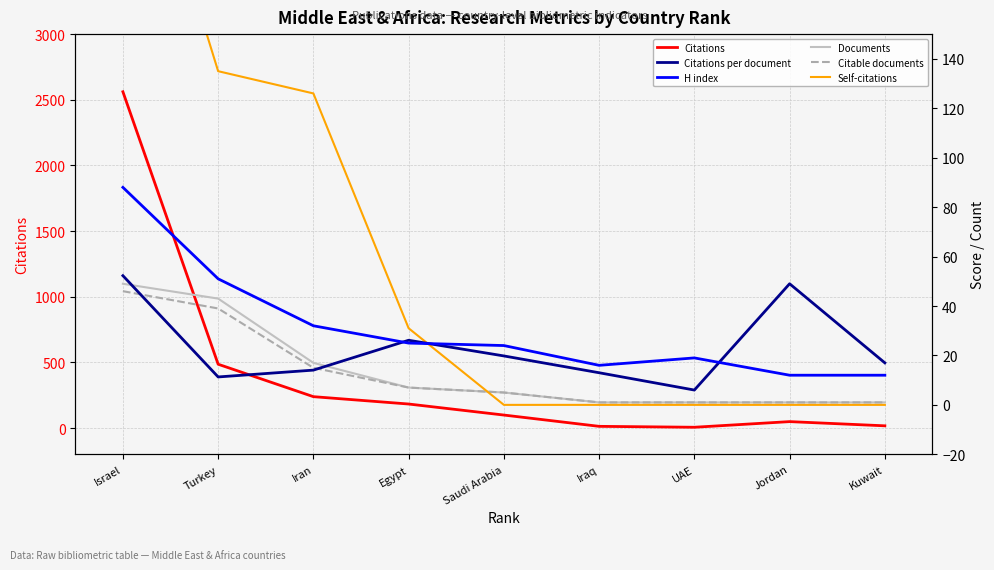

What is the value of the Self-citations point at the 2nd from the left?

135.0